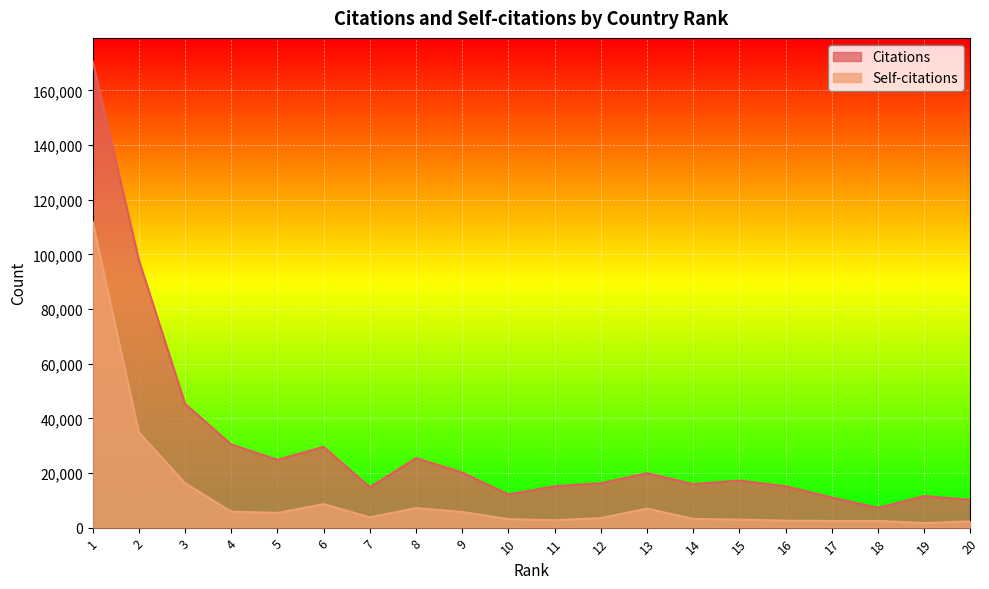

How many lines are shown in the chart?

2